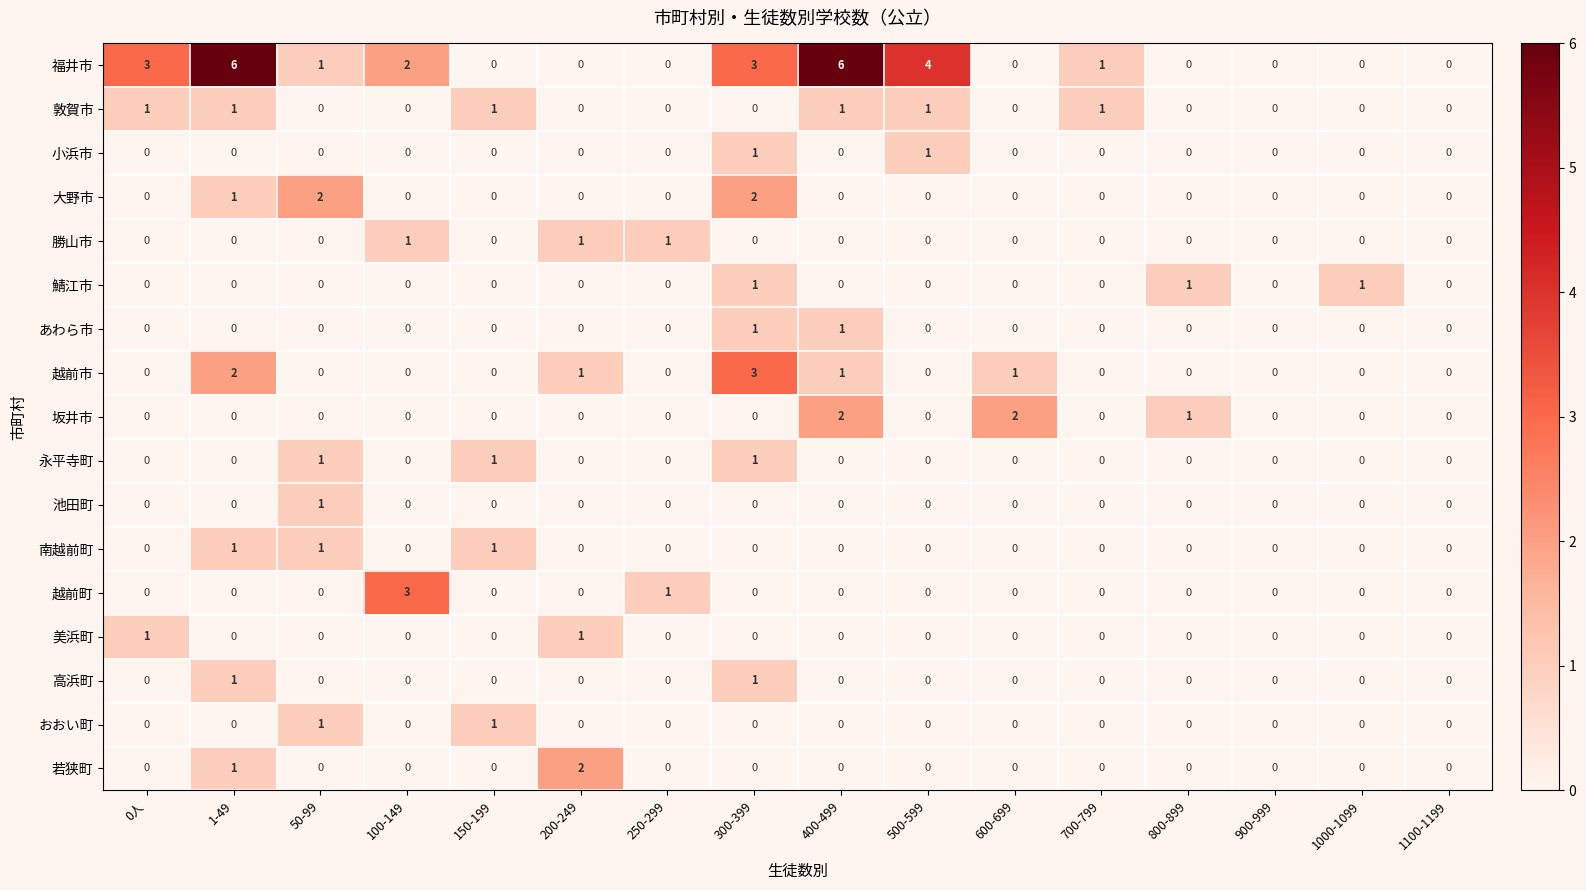

Which series has the largest range (max minus min)?

福井市